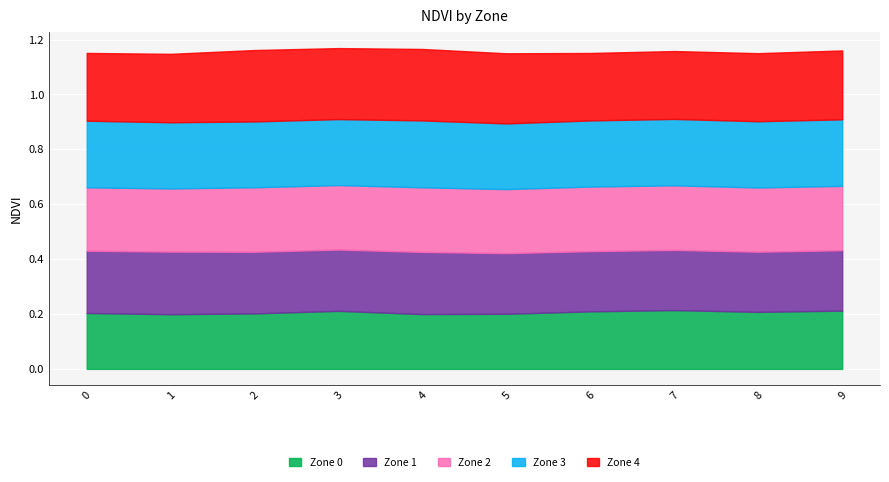

How many series are shown in this chart?

5